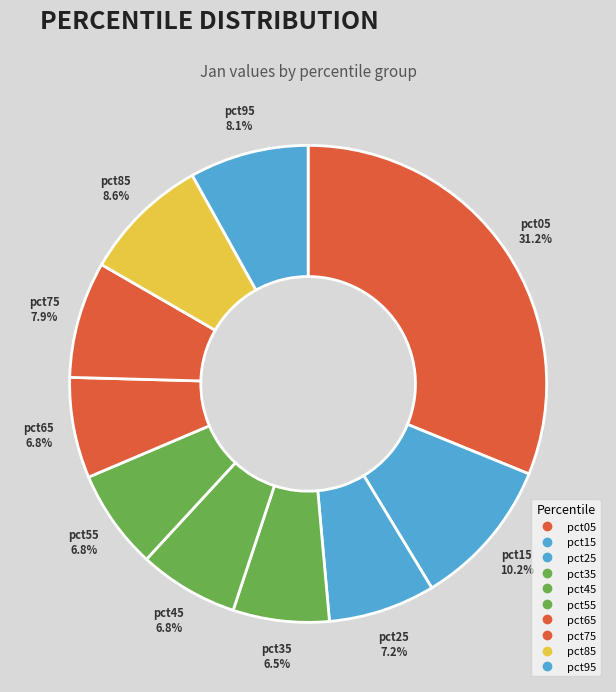

How many segments does this pie chart have?

10